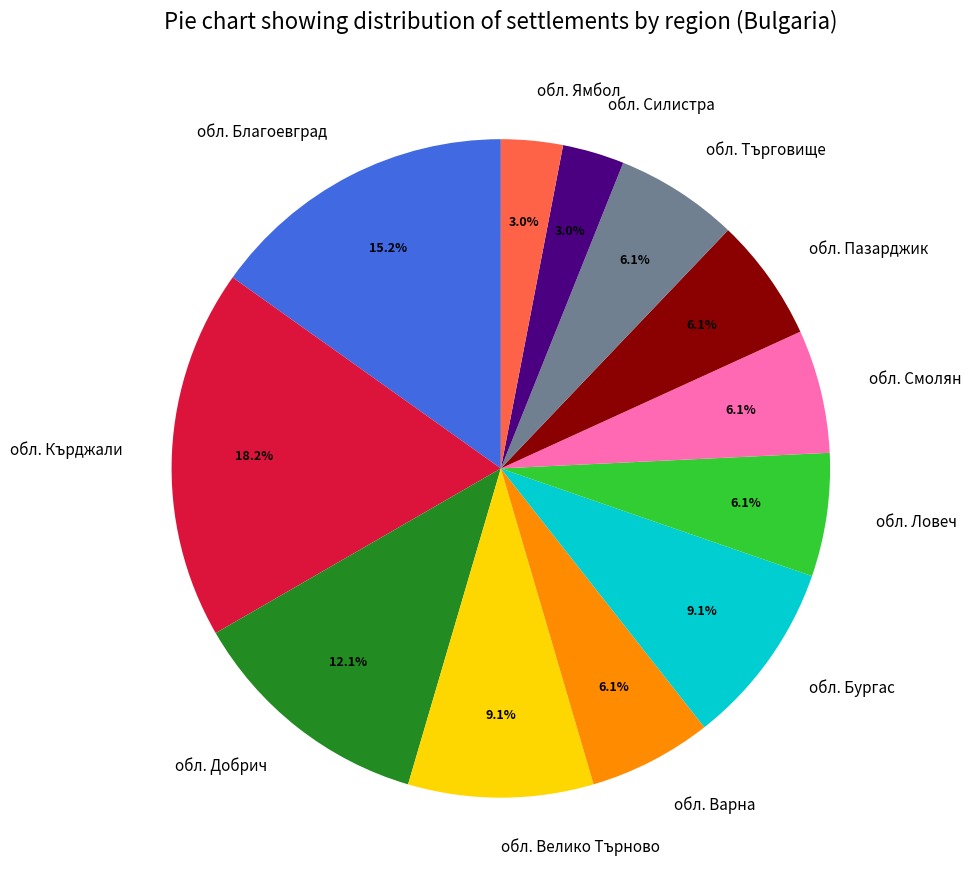

How much of the chart is everything except обл. Търговище?

93.9%